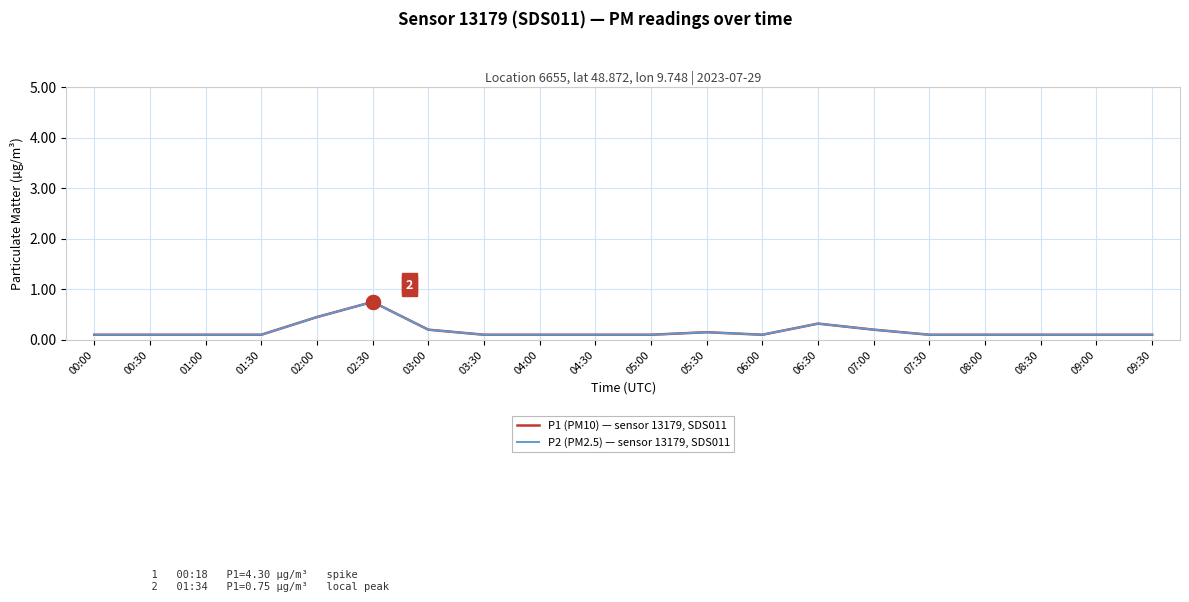

True or false: P1 (PM10) — sensor 13179, SDS011 and P2 (PM2.5) — sensor 13179, SDS011 intersect in this chart.

False